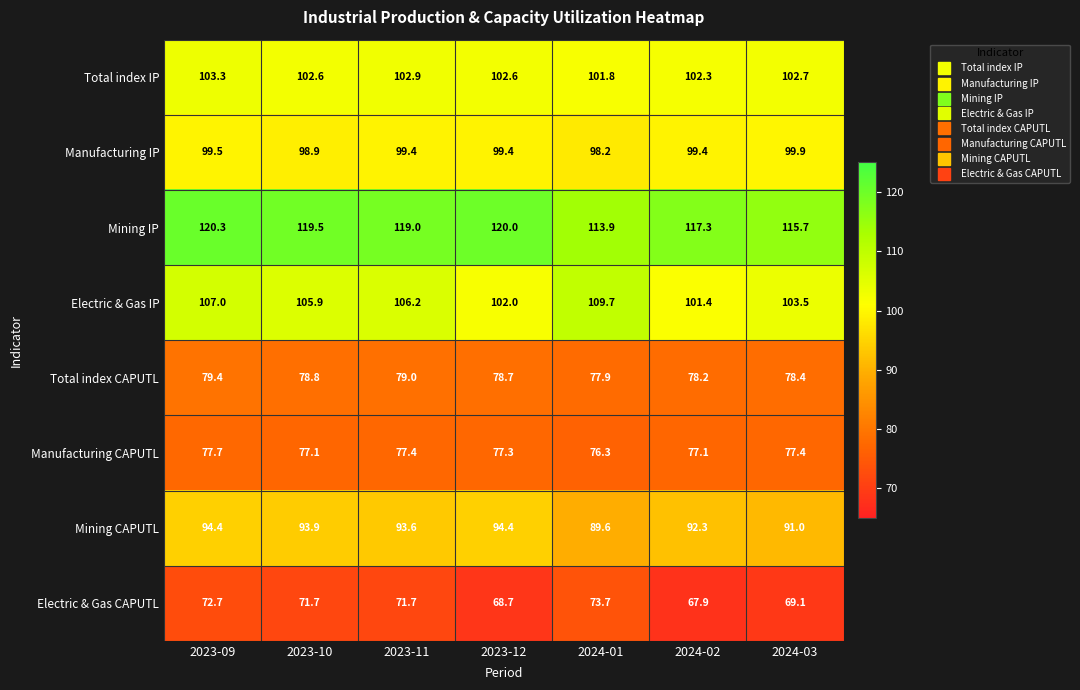

How many series are shown in this chart?

8